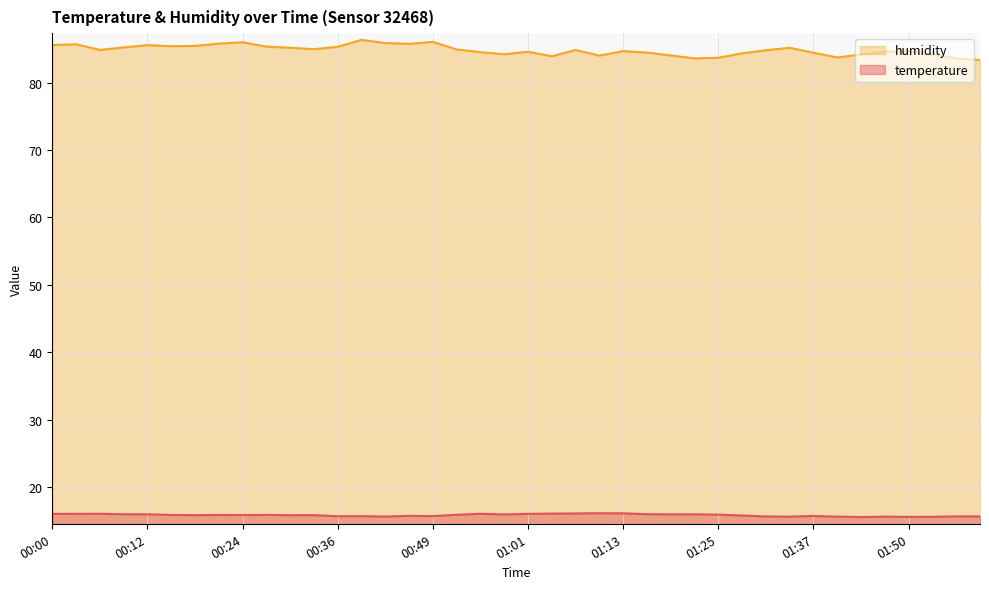

At which category does temperature reach its first local peak?

00:06